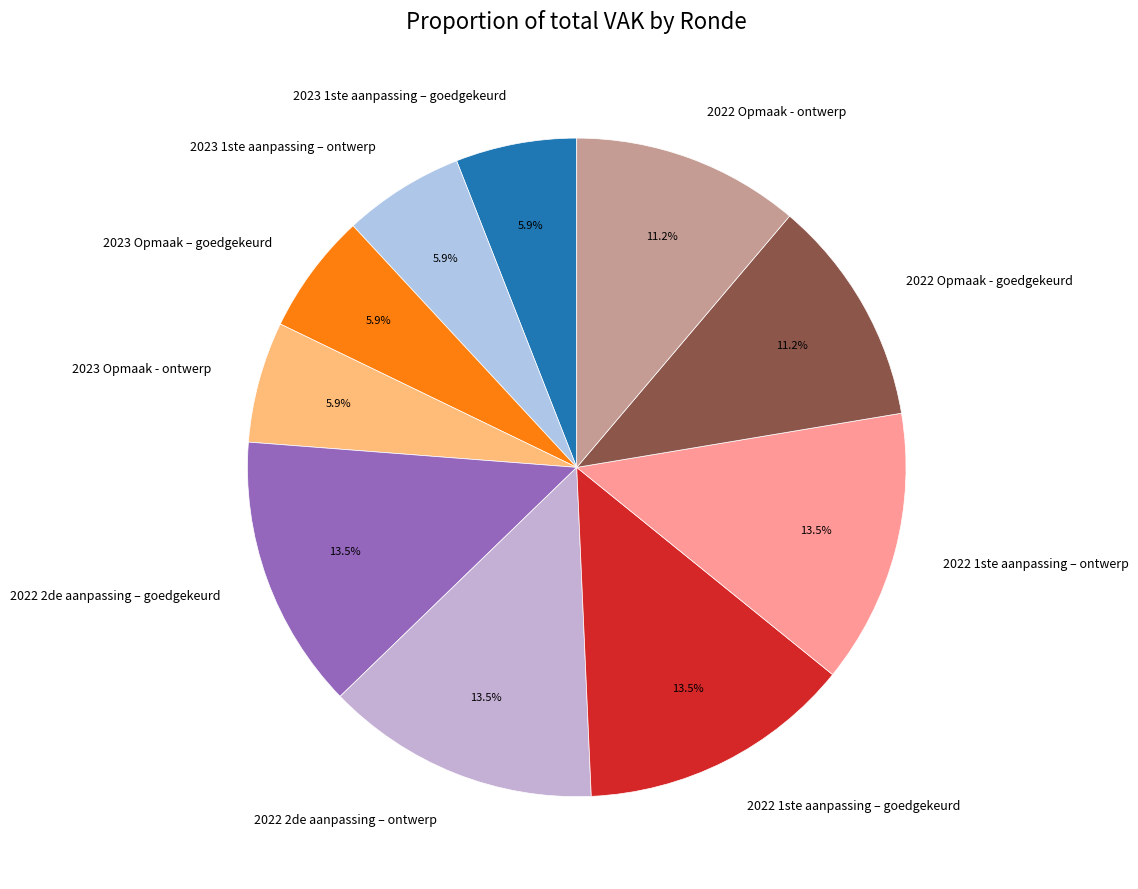

How many slices are in this pie chart?

10